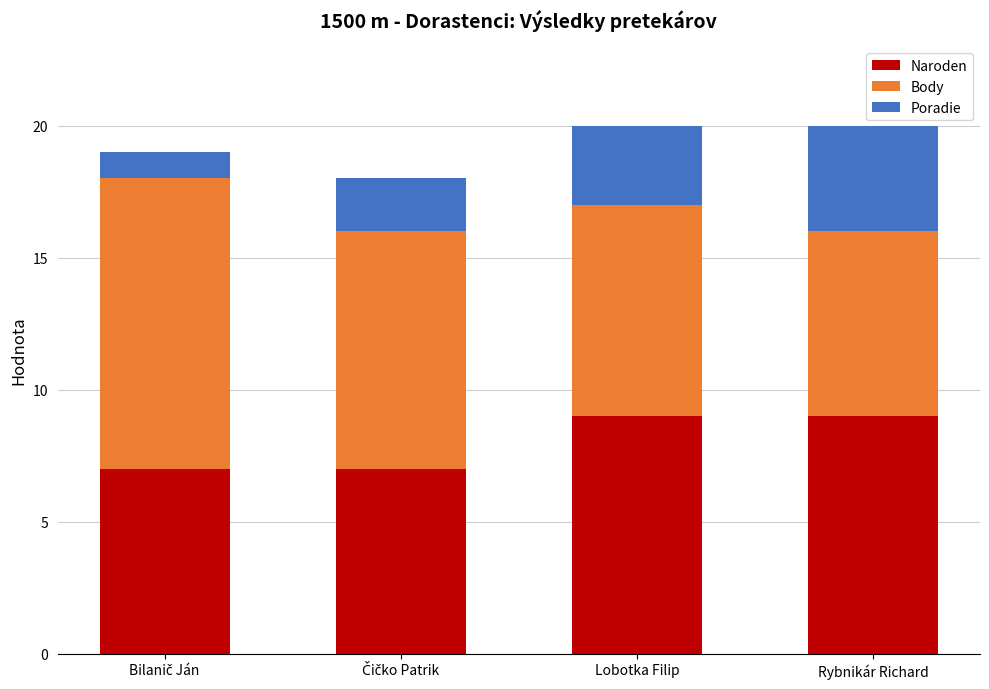

What is the maximum value for Naroden?

9